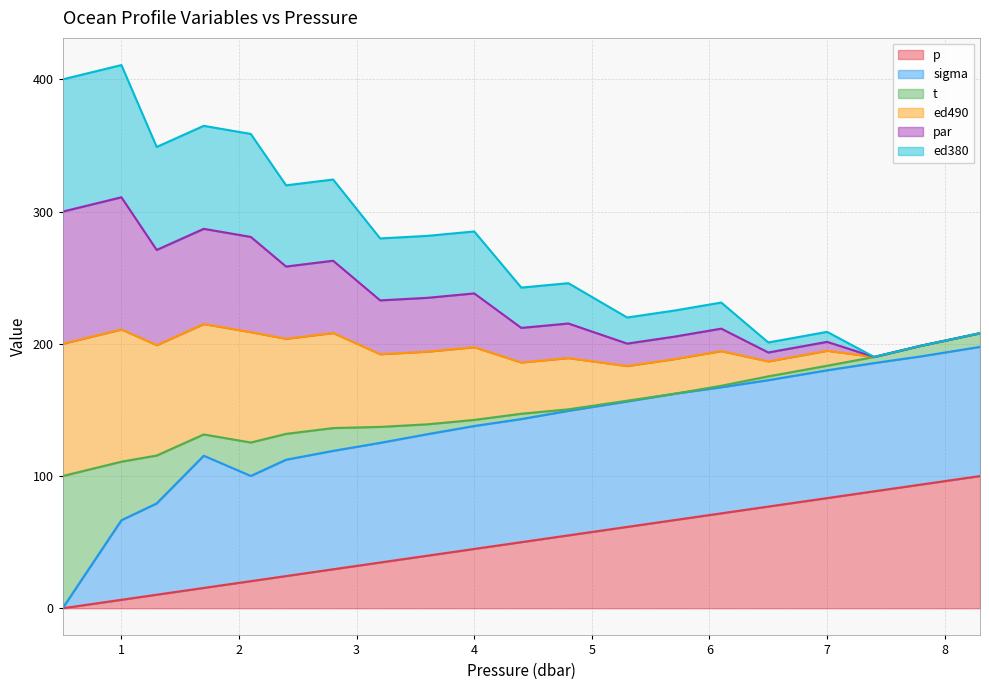

How many data points in p are less than 50?

10